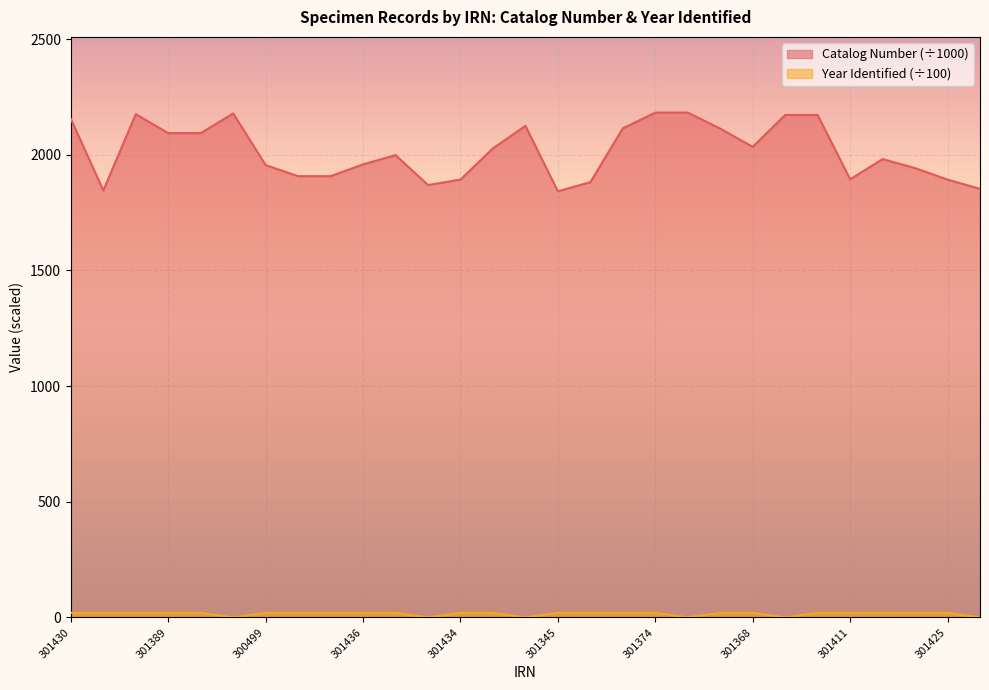

Reading left to right, list all the values displayed in this chart.

Catalog Number: 301430=2154.7	301431=1845.6	301370=2175.2	301389=2093.2	301392=2093.2	301442=2178.4	300499=1954.8	301394=1907.2	301435=1907.2	301436=1958.2	301444=1998.2	301383=1868.9	301434=1892.4	301357=2027.6	301405=2124.5	301345=1841.9	301418=1881.4	301359=2114.0	301374=2181.9	301361=2181.9	301367=2112.7	301368=2033.8	301369=2171.6	301386=2171.5	301411=1893.7	301412=1981.0	301419=1942.1	301425=1892.5	301441=1852.2
Year Identified: 301430=20.0	301431=20.0	301370=20.0	301389=19.9	301392=19.9	301442=0.0	300499=20.0	301394=20.0	301435=20.0	301436=19.9	301444=20.0	301383=0.0	301434=19.9	301357=20.0	301405=0.0	301345=20.0	301418=19.8	301359=20.0	301374=19.9	301361=0.0	301367=19.9	301368=20.0	301369=0.0	301386=20.0	301411=19.9	301412=19.9	301419=20.0	301425=20.0	301441=0.0